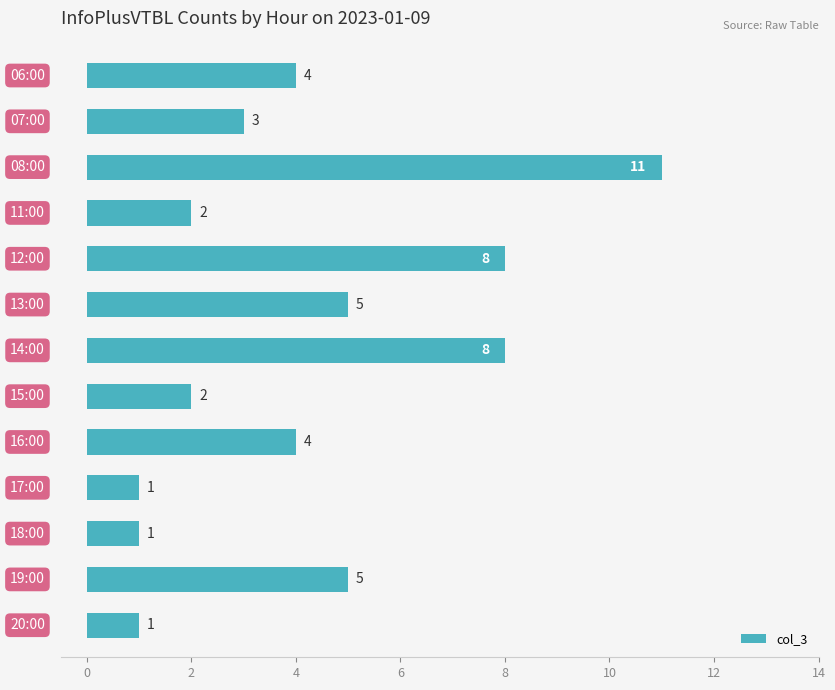

Reading top to bottom, extract all data points from this chart.

4	3	11	2	8	5	8	2	4	1	1	5	1